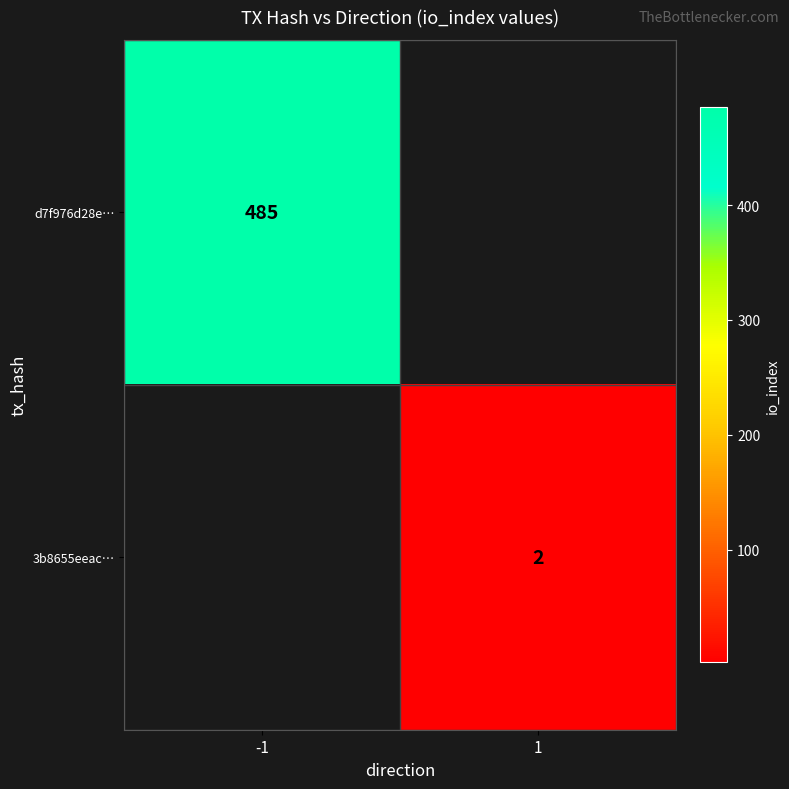

The 3b8655eeac… series shows 2 at 1. True or false?

True